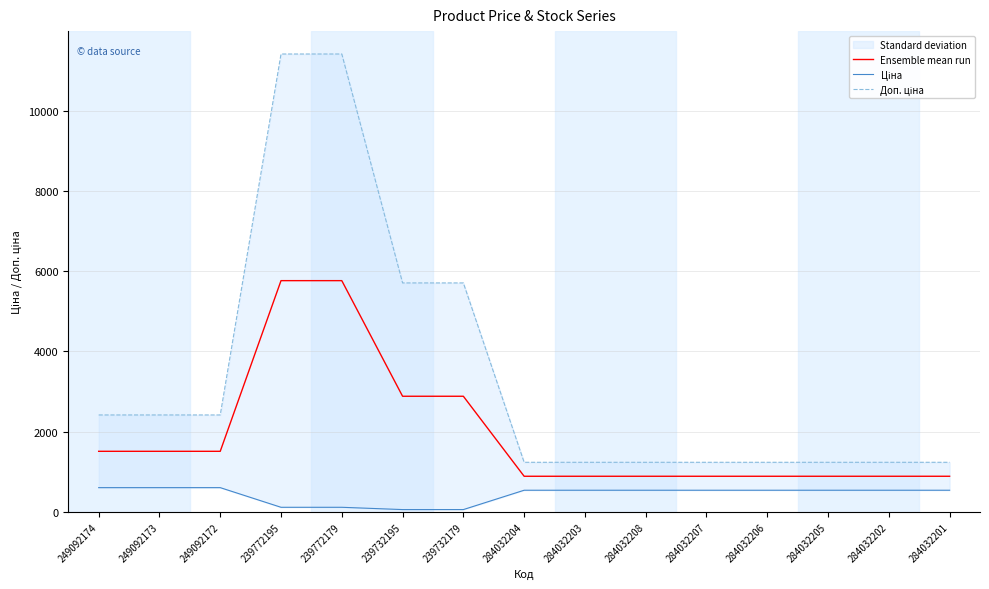

Which series has the largest total across all categories?

Доп. ціна